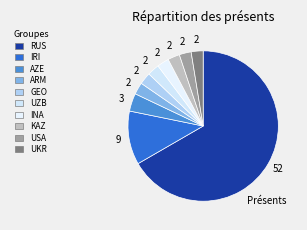

What is the smallest slice in the pie chart?

ARM